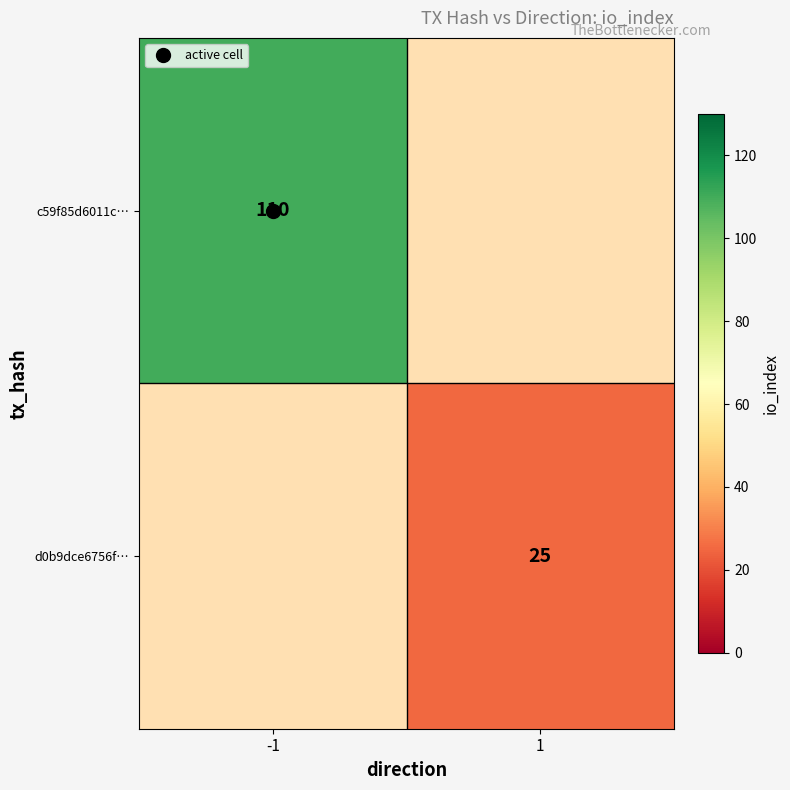

Is the value of d0b9dce6756f… at 1 greater than the value of c59f85d6011c… at -1?

No